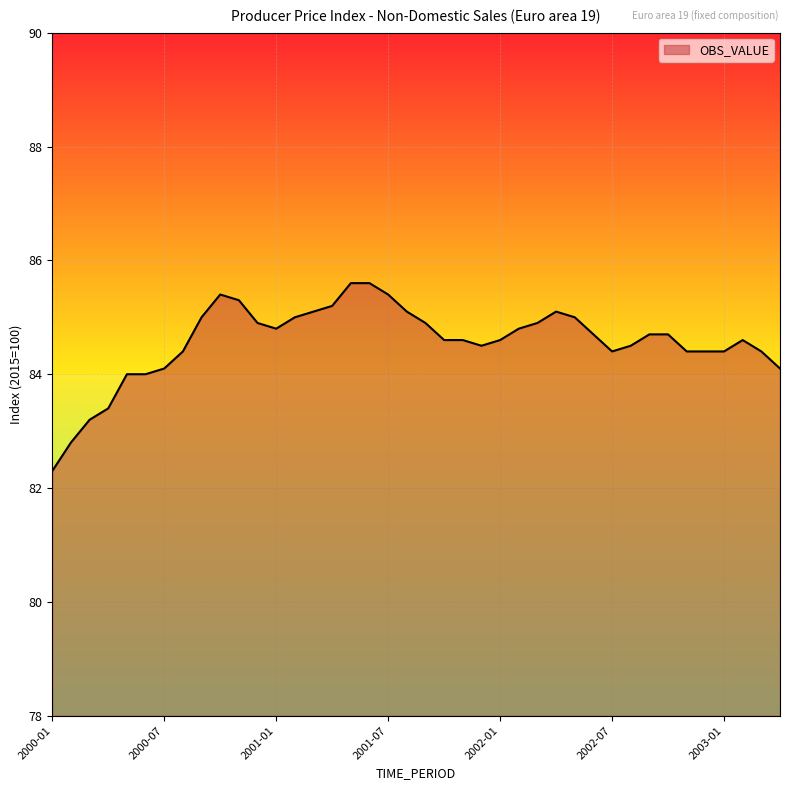

How many categories are shown in the chart?

40